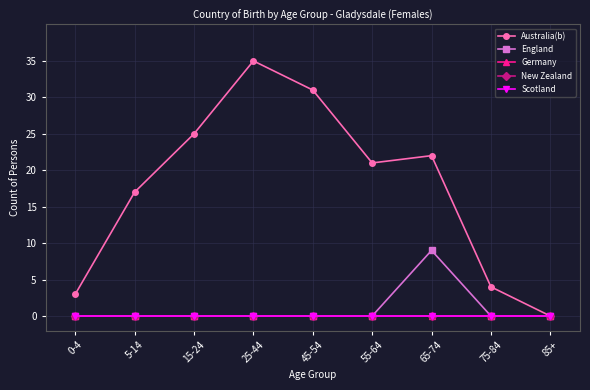

Does the chart have visible grid lines?

Yes